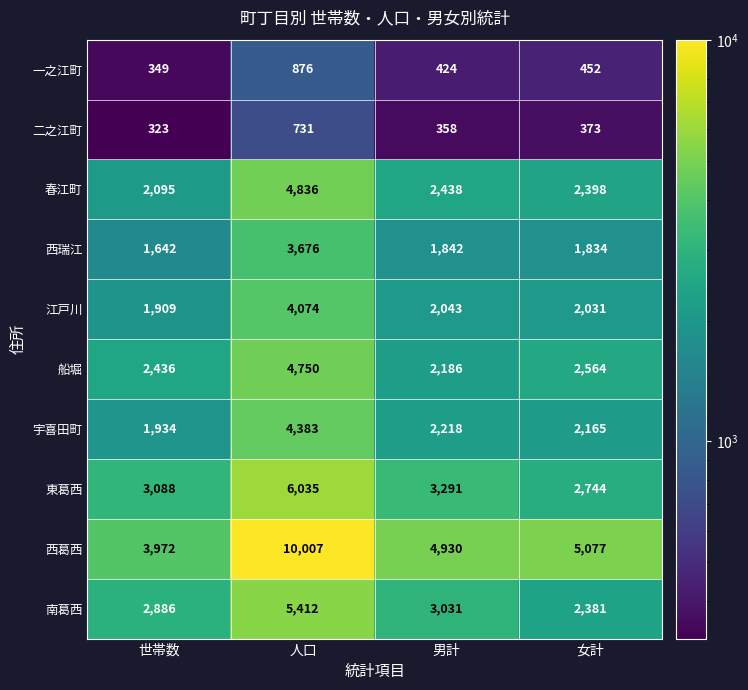

True or false: 南葛西 has a value of 2381 at 女計.

True